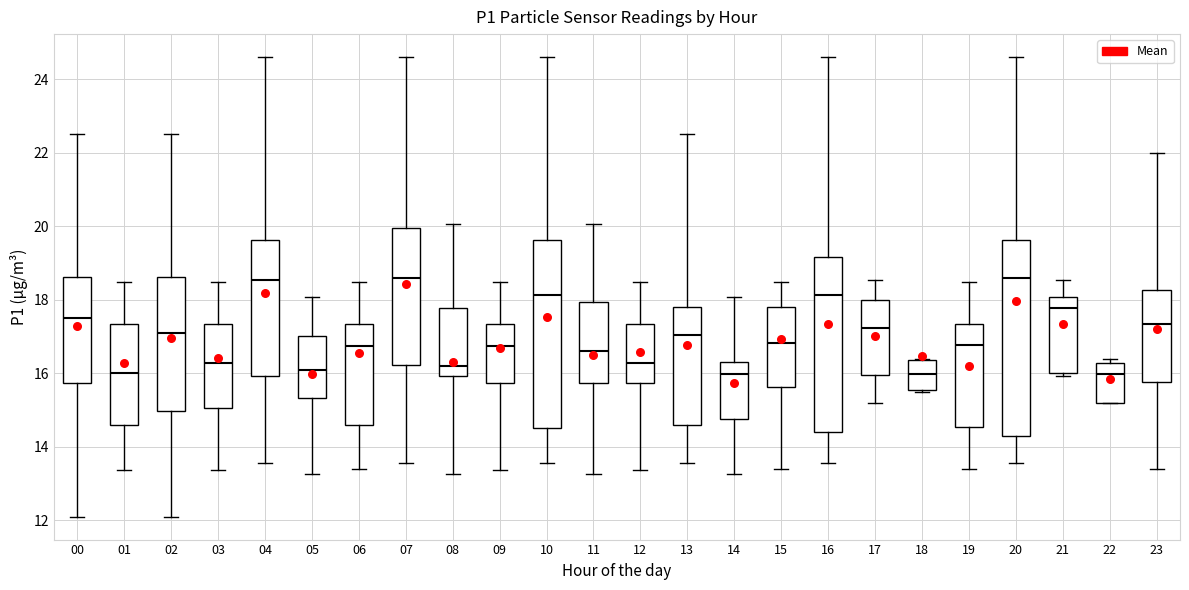

Where is the lower edge of the box at x = 05 on the y-axis? The values are not printed on the chart, so give them approximately, as read against the axis.

15.4